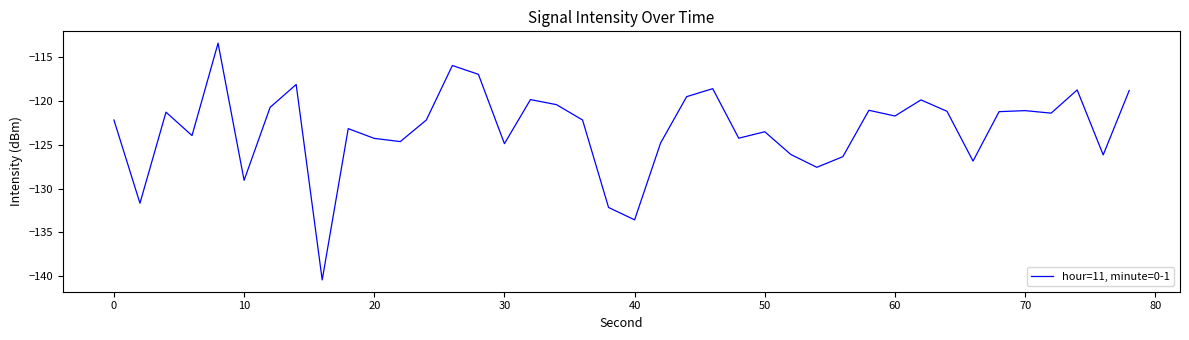

What is the difference between the maximum and minimum values?

27.0